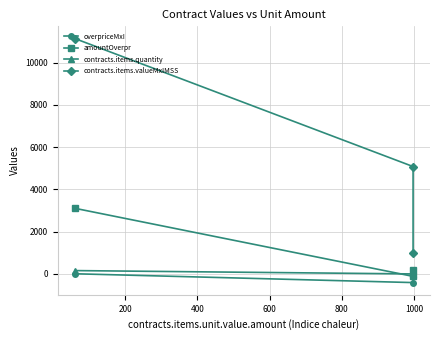

Which has a higher value, 200 or 400?

400